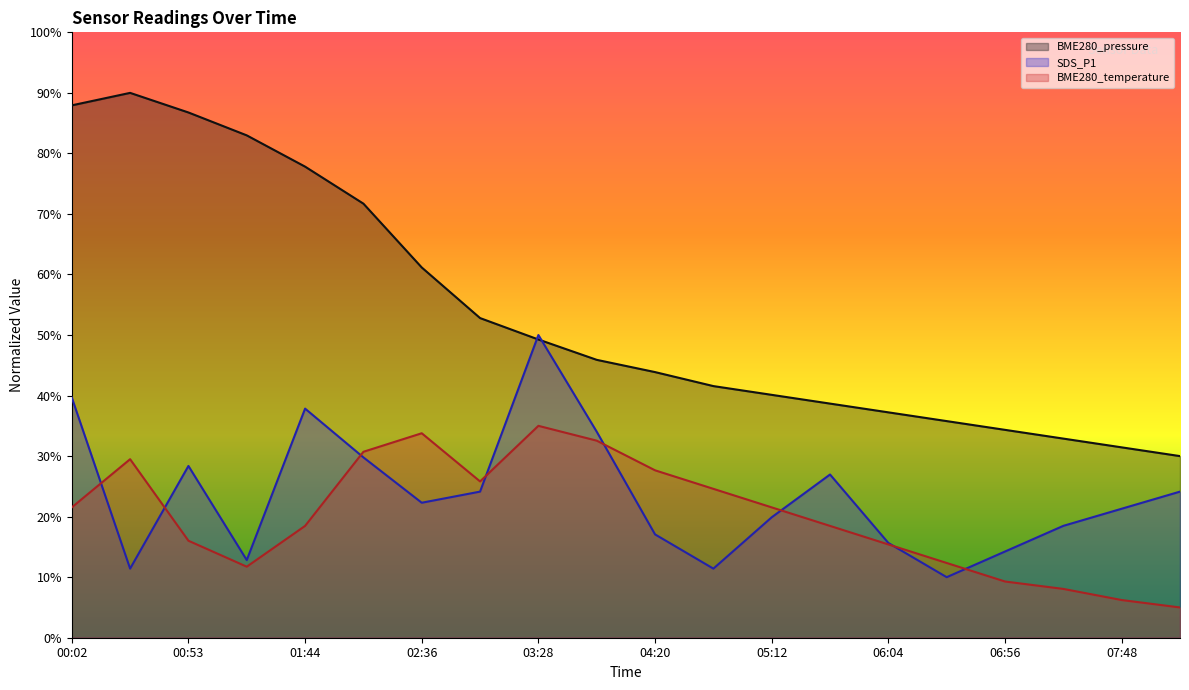

What is the sum of the BME280_temperature values at 03:28 and 05:38?

53.5